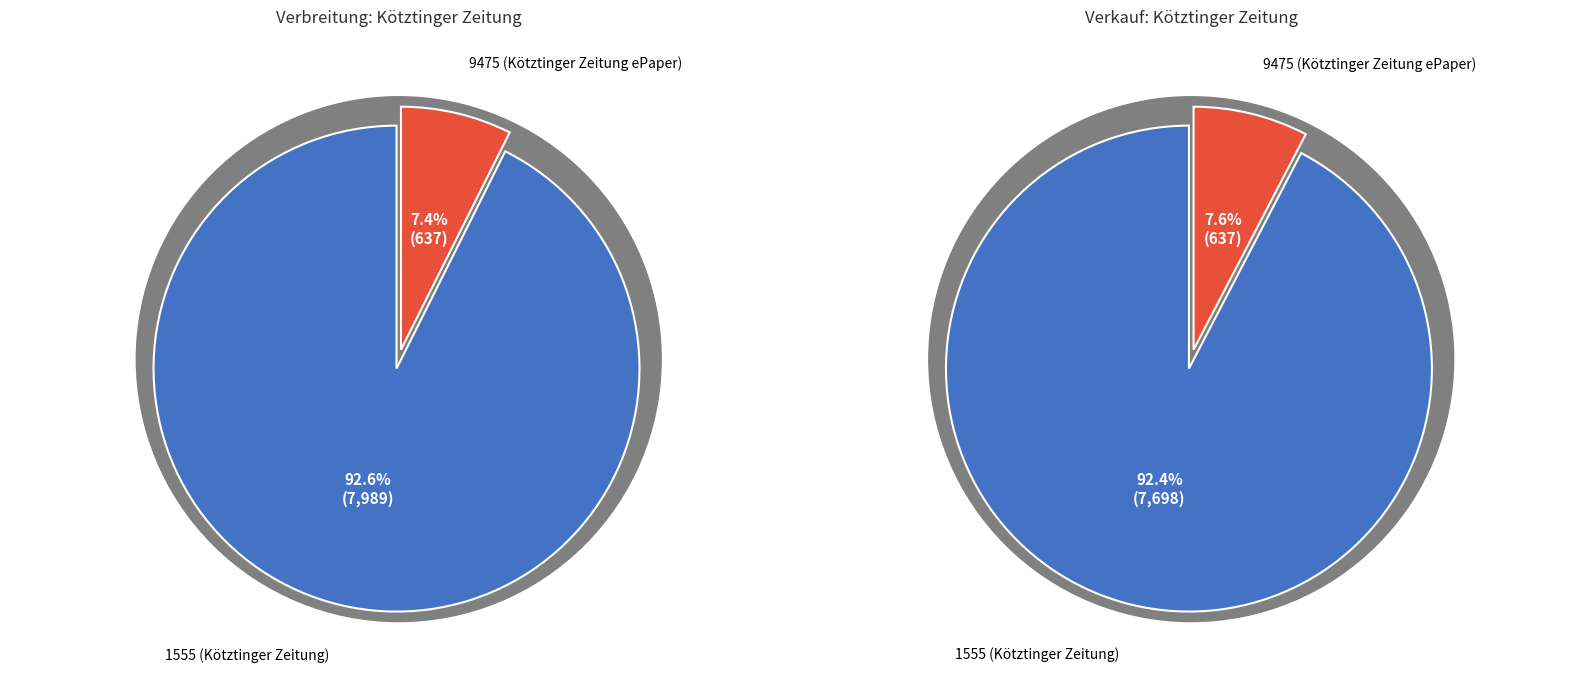

Rank the series at 9475 (Kötztinger Zeitung ePaper) from lowest to highest value.

Verbreitung, Verkauf